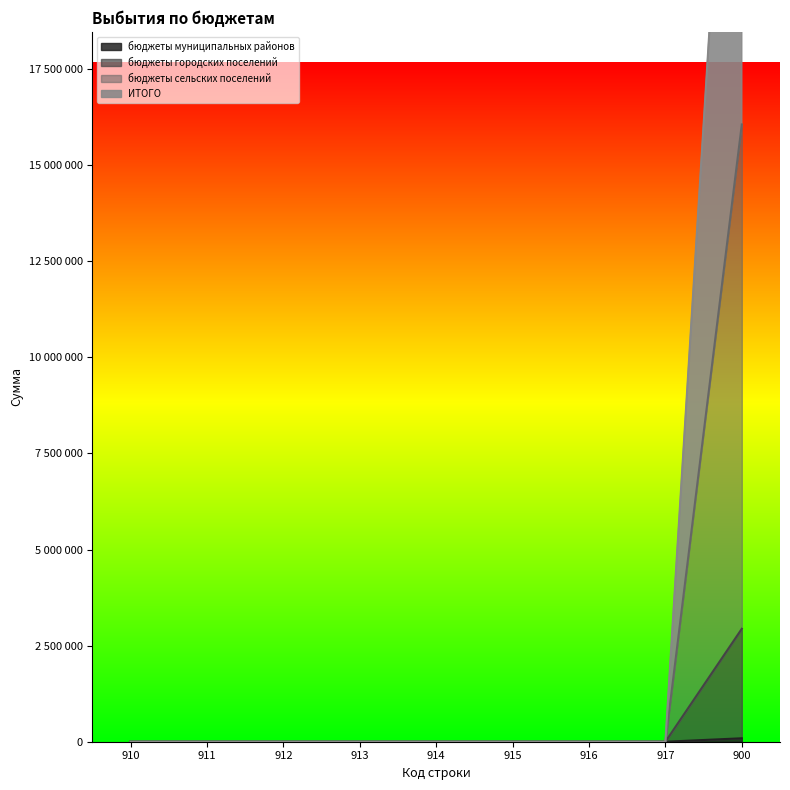

True or false: ИТОГО has more than 2 interior local peaks.

False